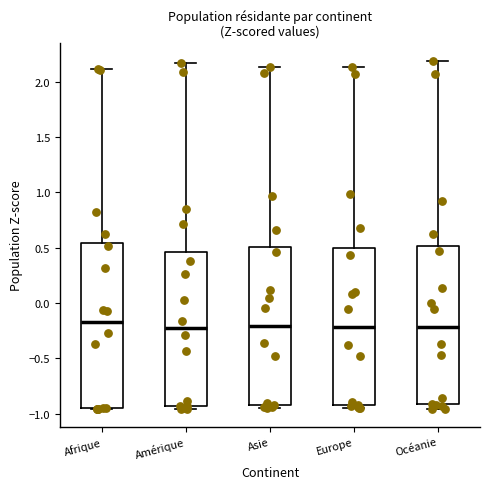

Where is the lower edge of the box for Europe on the y-axis? The values are not printed on the chart, so give them approximately, as read against the axis.

-0.90